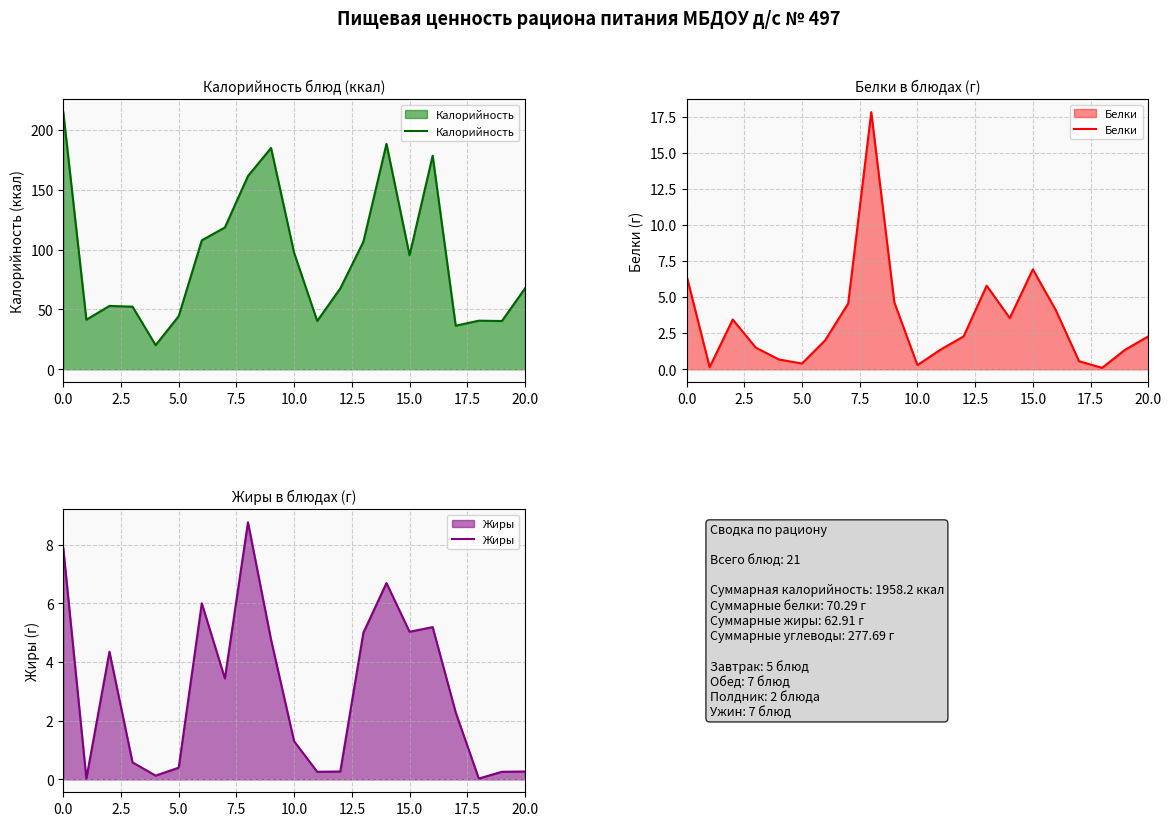

The Жиры series shows 1.2 at 17. True or false?

False